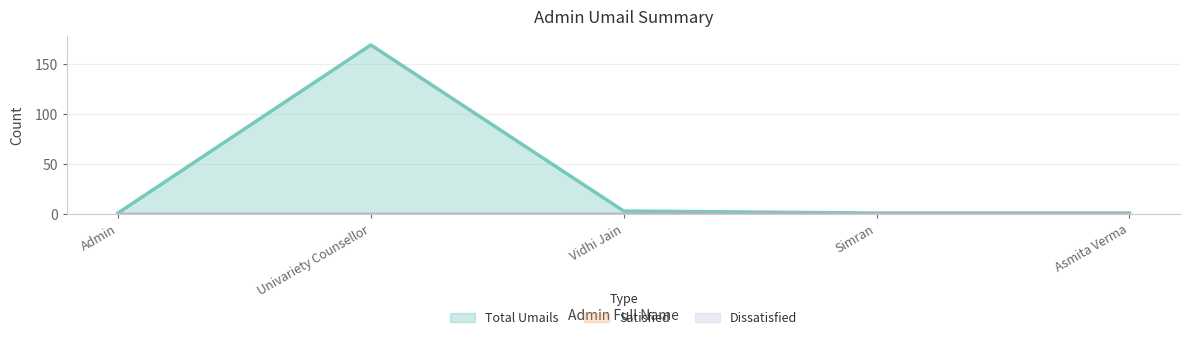

True or false: Total Umails and Satisfied intersect in this chart.

False